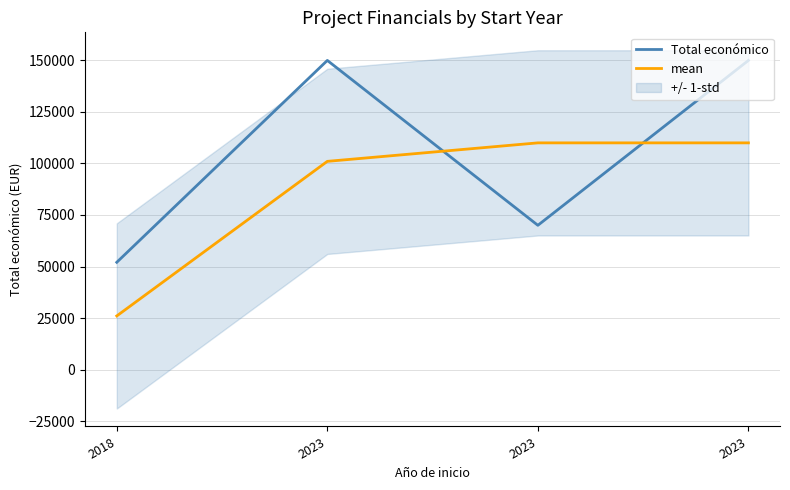

What is the difference between the mean values at 2023 and 2023?

8972.5